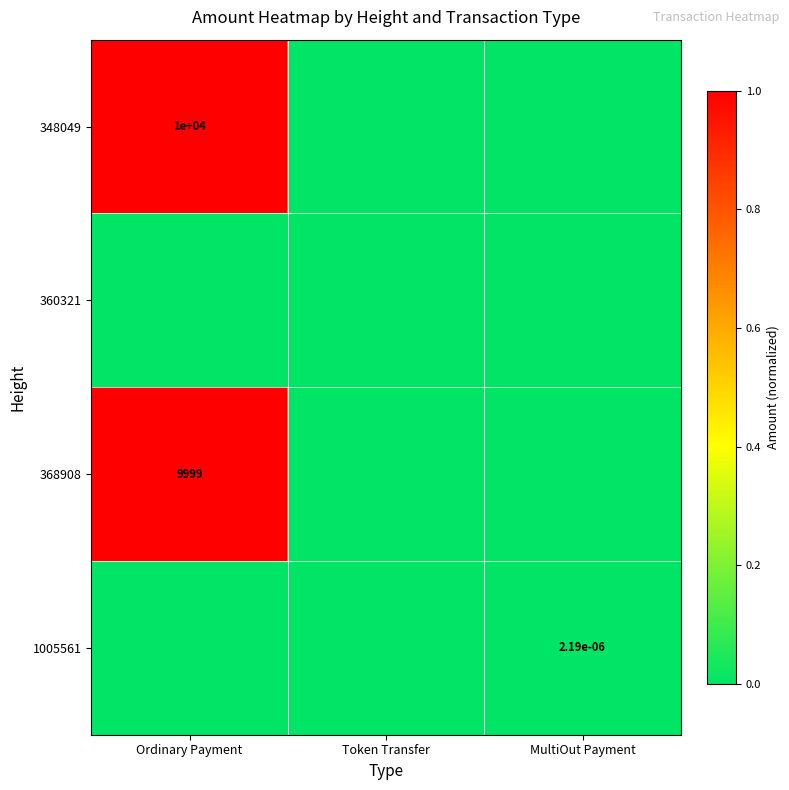

Is it true that 368908 equals 9999.0 at Ordinary Payment?

True